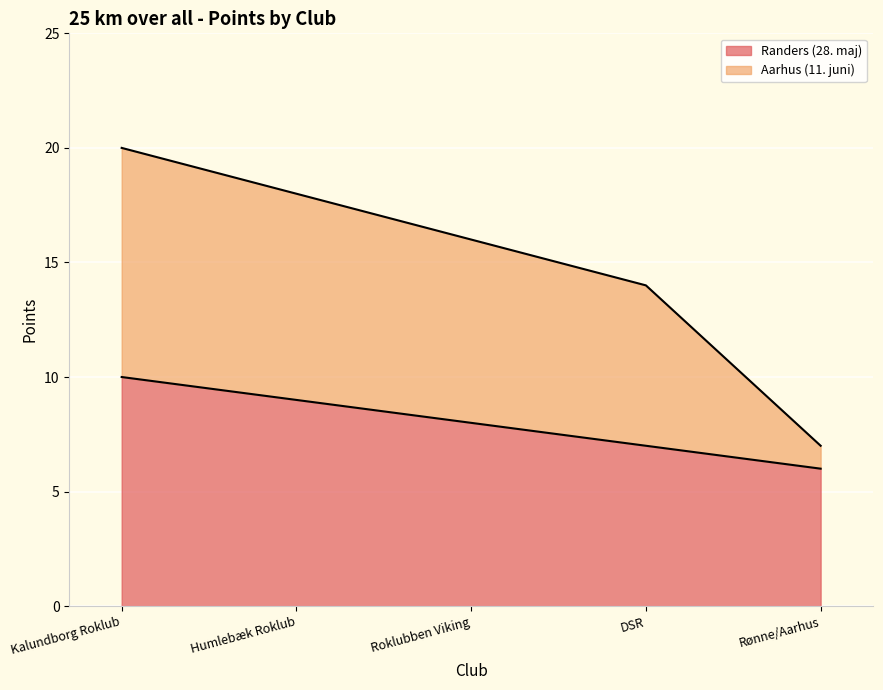

Rank the series by their average value, from lowest to highest.

Randers (28. maj), Aarhus (11. juni)